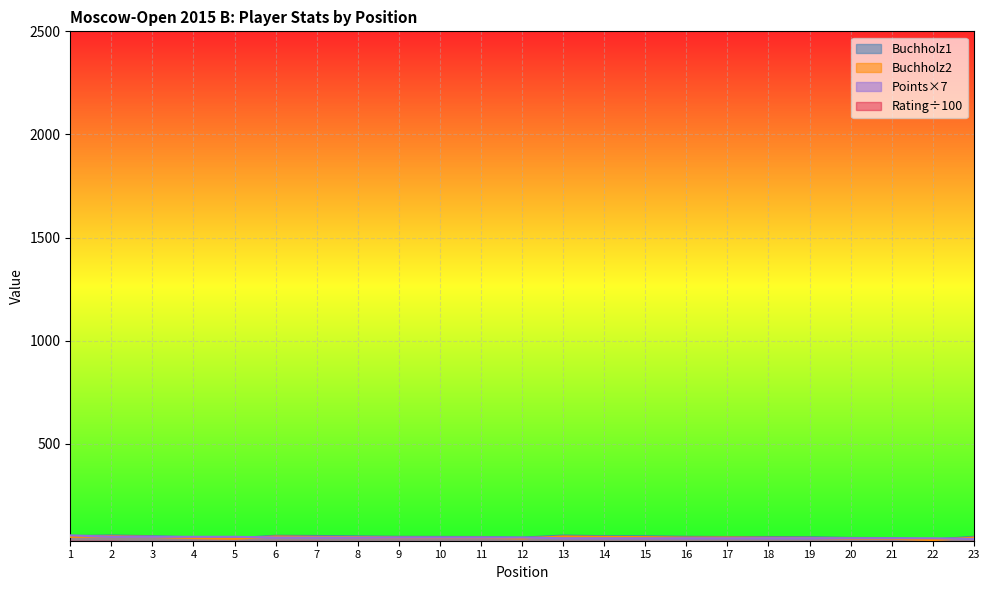

How many lines are shown in the chart?

4